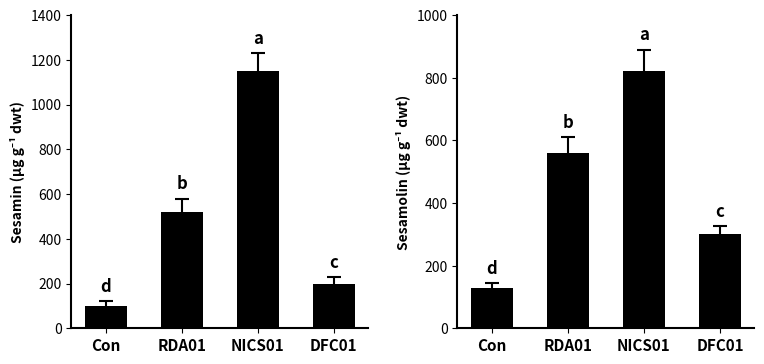

Between Con and RDA01, which series saw the biggest shift?

Sesamolin